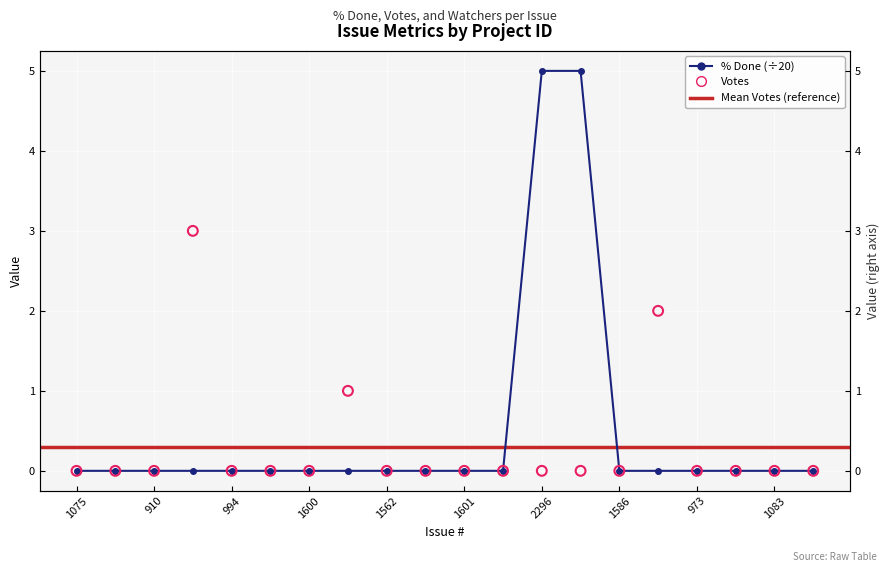

Which series has the widest spread of Y values?

% Done